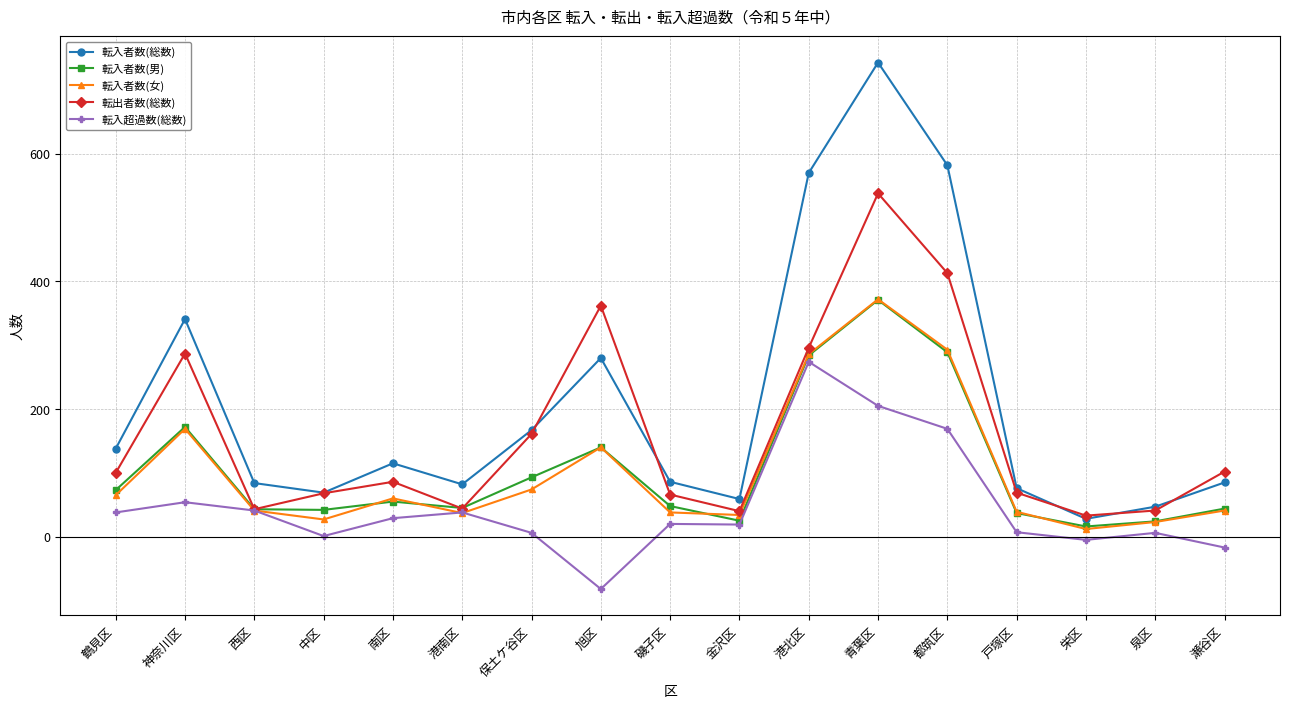

True or false: 転入者数(総数) and 転入超過数(総数) intersect in this chart.

False